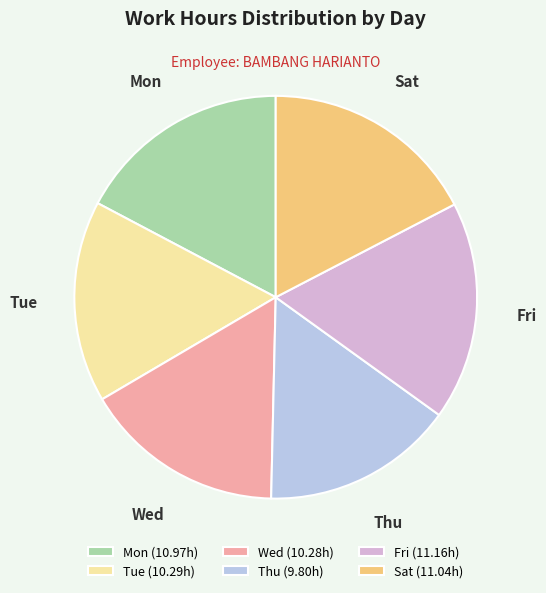

Do Thu and Mon together represent more than half of the pie?

No